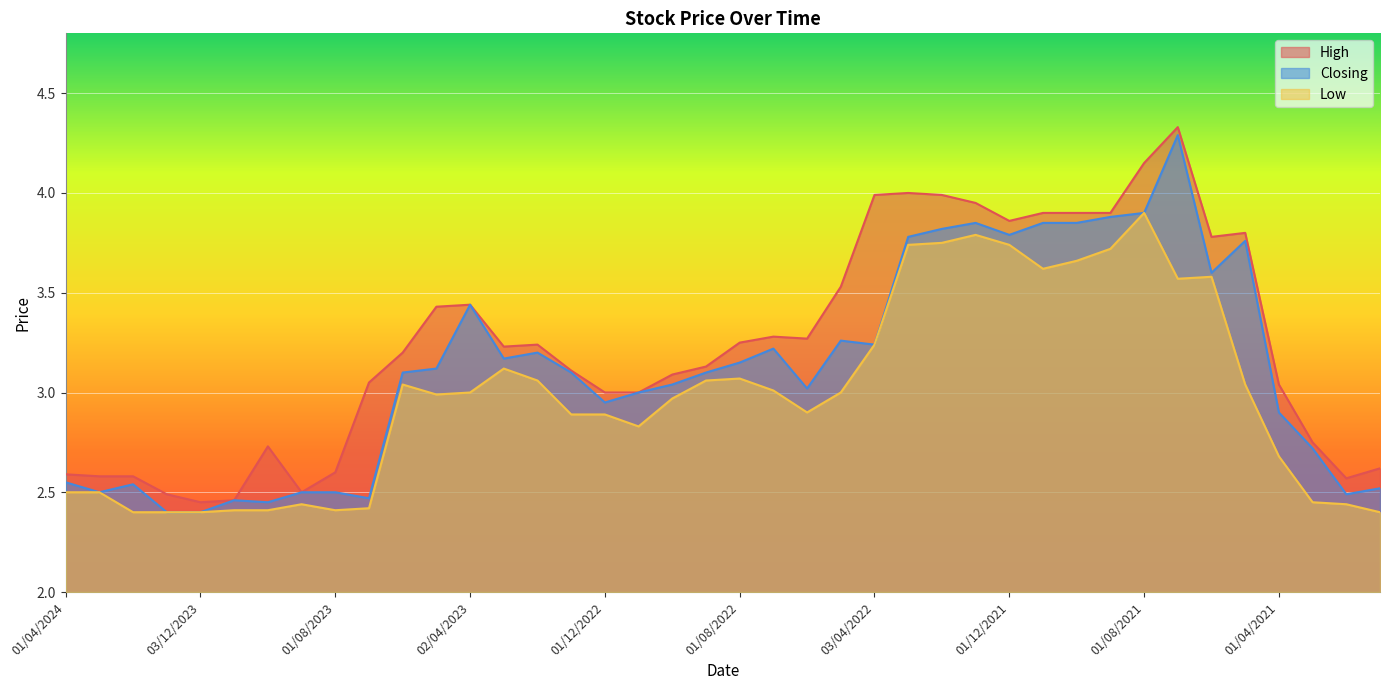

Reading left to right, transcribe all the data shown in this chart.

High: 2.6	2.6	2.6	2.5	2.5	2.5	2.7	2.5	2.6	3.0	3.2	3.4	3.4	3.2	3.2	3.1	3.0	3.0	3.1	3.1	3.2	3.3	3.3	3.5	4.0	4.0	4.0	4.0	3.9	3.9	3.9	3.9	4.2	4.3	3.8	3.8	3.0	2.8	2.6	2.6
Closing: 2.5	2.5	2.5	2.4	2.4	2.5	2.5	2.5	2.5	2.5	3.1	3.1	3.4	3.2	3.2	3.1	3.0	3.0	3.0	3.1	3.1	3.2	3.0	3.3	3.2	3.8	3.8	3.9	3.8	3.9	3.9	3.9	3.9	4.3	3.6	3.8	2.9	2.7	2.5	2.5
Low: 2.5	2.5	2.4	2.4	2.4	2.4	2.4	2.4	2.4	2.4	3.0	3.0	3.0	3.1	3.1	2.9	2.9	2.8	3.0	3.1	3.1	3.0	2.9	3.0	3.2	3.7	3.8	3.8	3.7	3.6	3.7	3.7	3.9	3.6	3.6	3.0	2.7	2.5	2.4	2.4